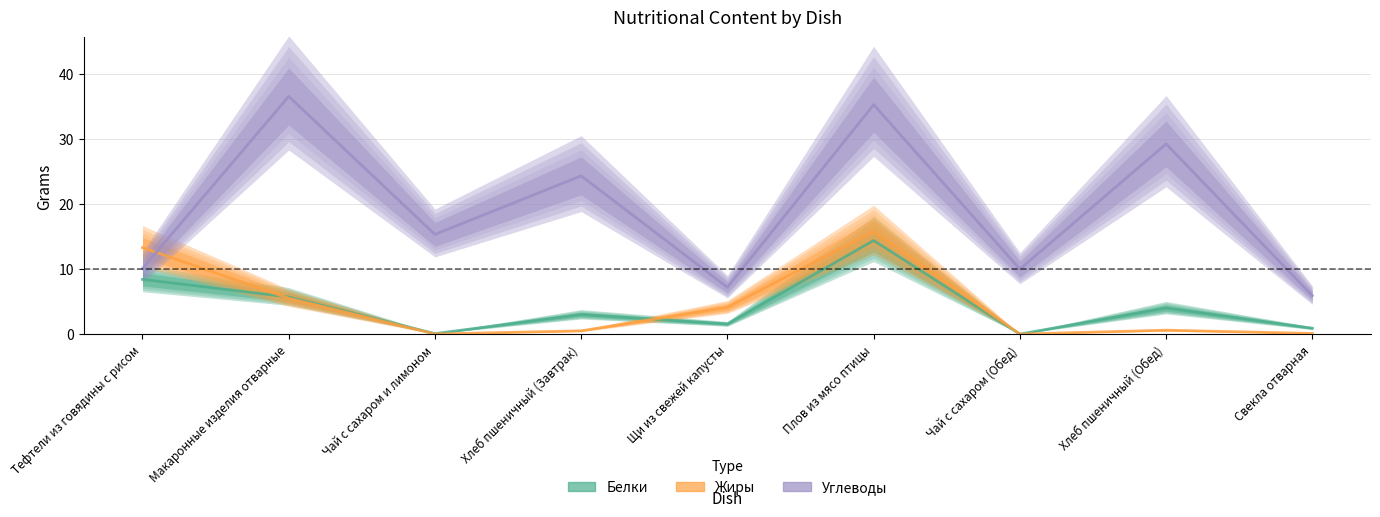

What position from the right is Плов из мясо птицы?

4